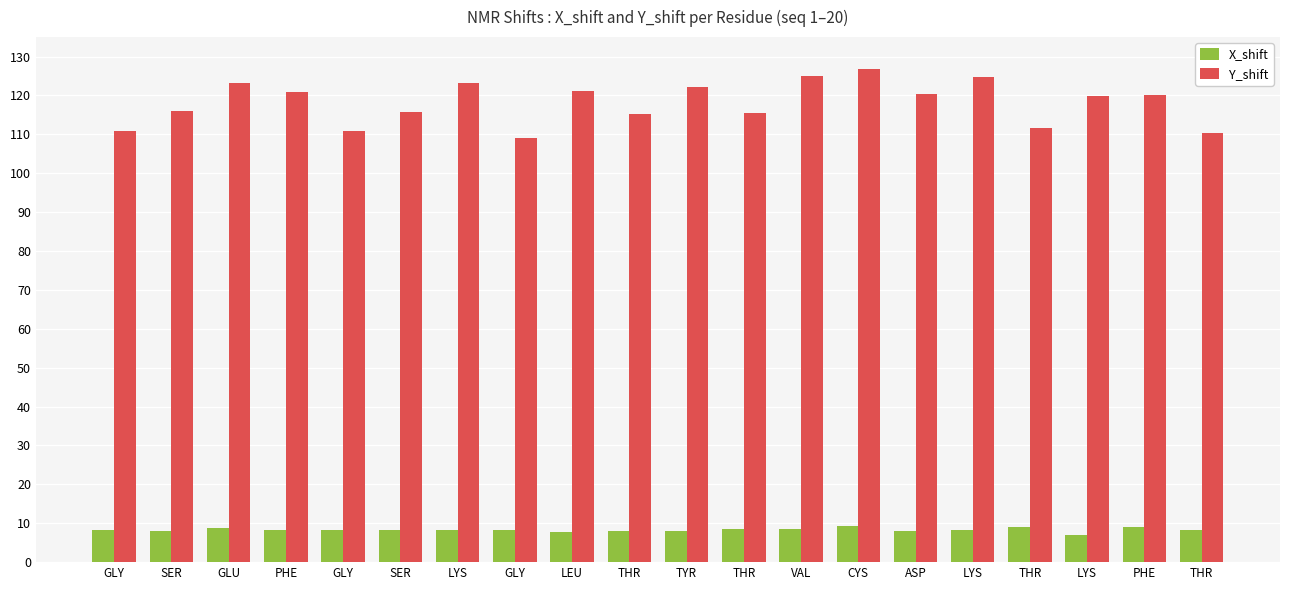

How many groups of bars are there?

20